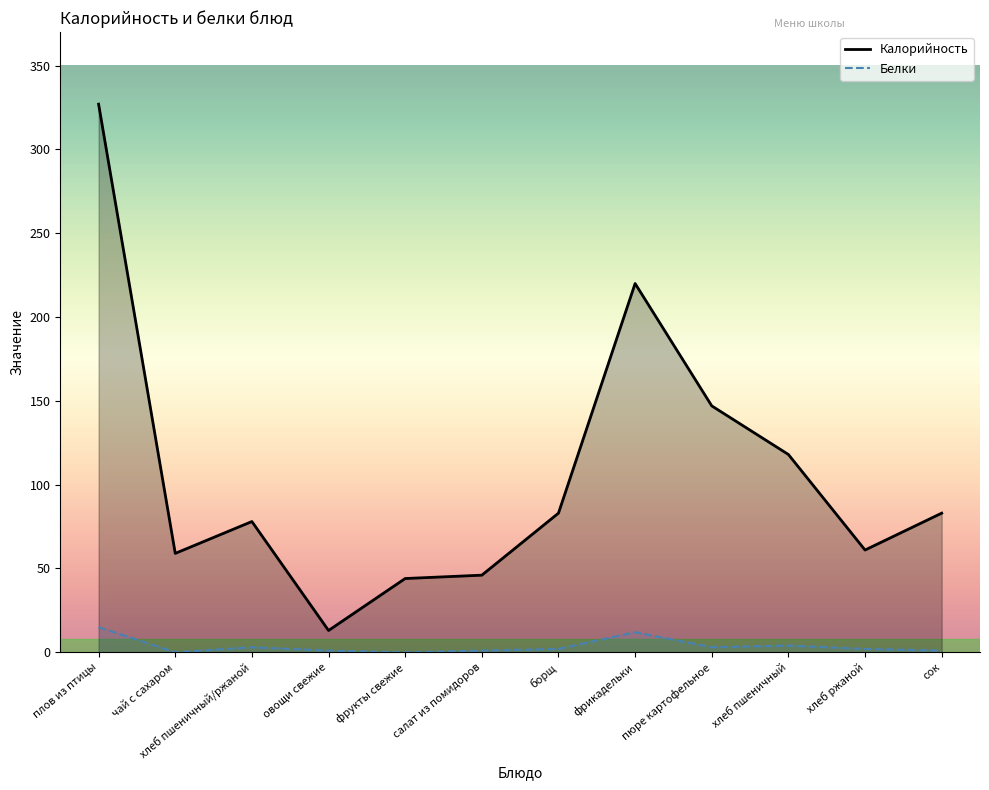

How many lines are shown in the chart?

2